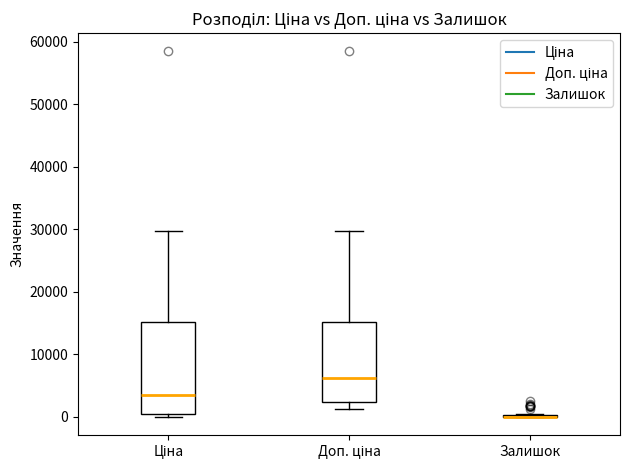

Where is the upper edge of the box for Доп. ціна on the y-axis? The values are not printed on the chart, so give them approximately, as read against the axis.

15000